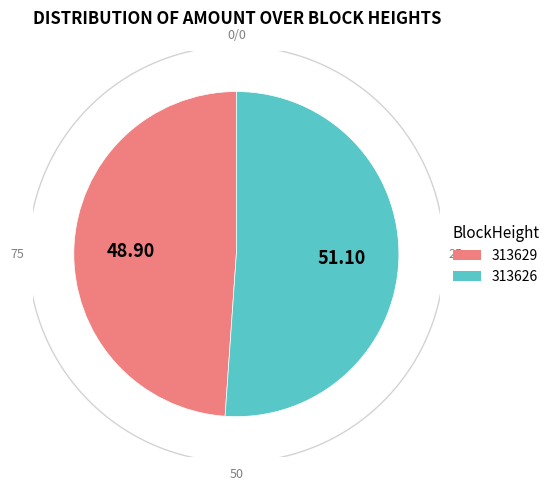

To the nearest percent, what is the combined percentage of 313626 and 313629?

100%